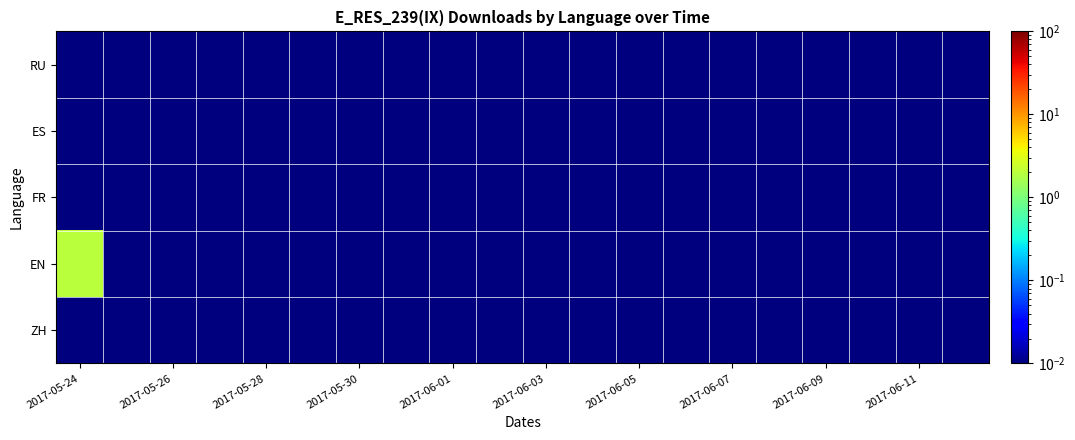

Reading left to right, extract all data points from this chart.

ZH: 0.0	0.0	0.0	0.0	0.0	0.0	0.0	0.0	0.0	0.0	0.0	0.0	0.0	0.0	0.0	0.0	0.0	0.0	0.0	0.0
EN: 2.0	0.0	0.0	0.0	0.0	0.0	0.0	0.0	0.0	0.0	0.0	0.0	0.0	0.0	0.0	0.0	0.0	0.0	0.0	0.0
FR: 0.0	0.0	0.0	0.0	0.0	0.0	0.0	0.0	0.0	0.0	0.0	0.0	0.0	0.0	0.0	0.0	0.0	0.0	0.0	0.0
ES: 0.0	0.0	0.0	0.0	0.0	0.0	0.0	0.0	0.0	0.0	0.0	0.0	0.0	0.0	0.0	0.0	0.0	0.0	0.0	0.0
RU: 0.0	0.0	0.0	0.0	0.0	0.0	0.0	0.0	0.0	0.0	0.0	0.0	0.0	0.0	0.0	0.0	0.0	0.0	0.0	0.0